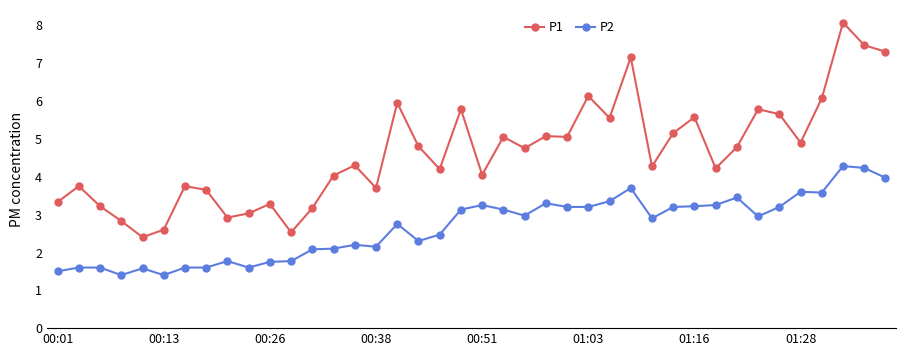

How many lines are shown in the chart?

2